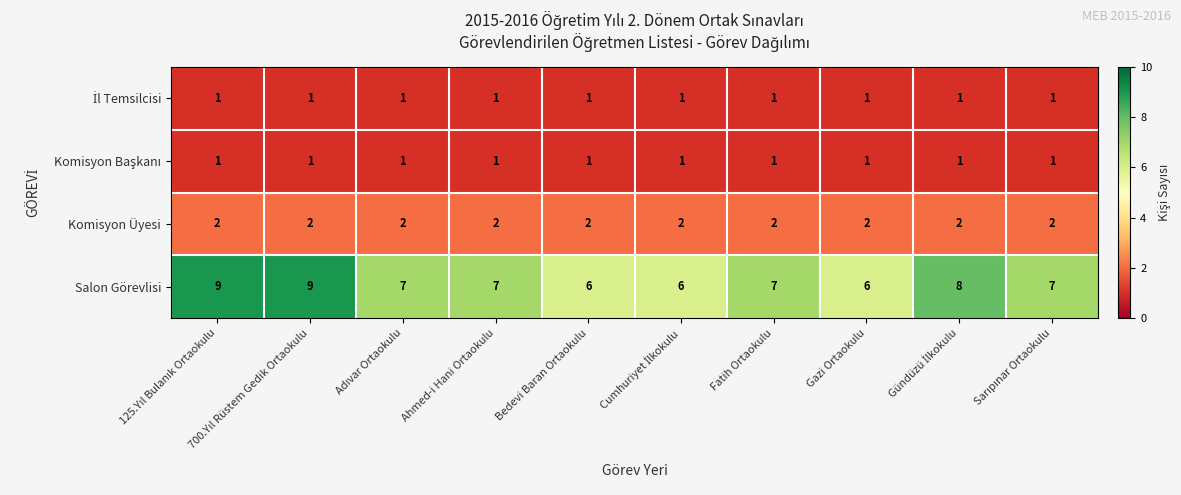

What is the total value across all series at Ahmed-i Hani Ortaokulu?

11